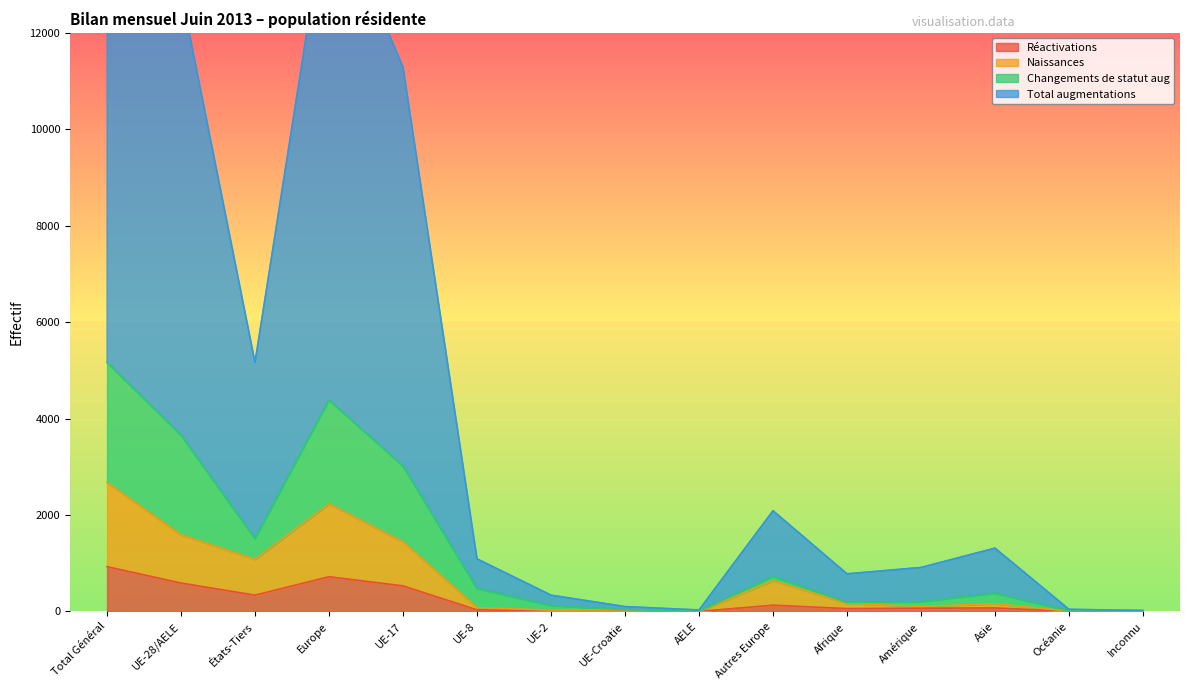

What is the maximum value for Réactivations?

929